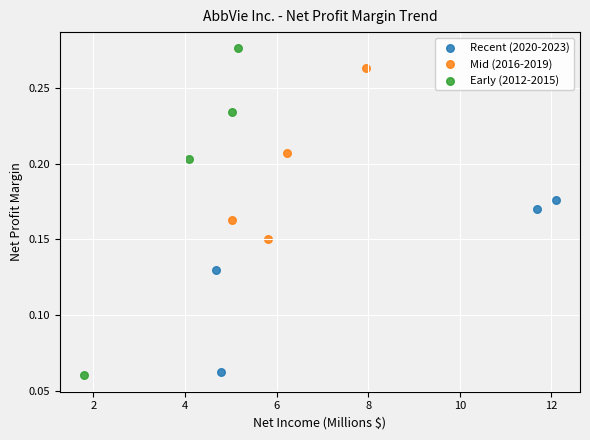

Which series has the widest spread of Y values?

Early (2012-2015)